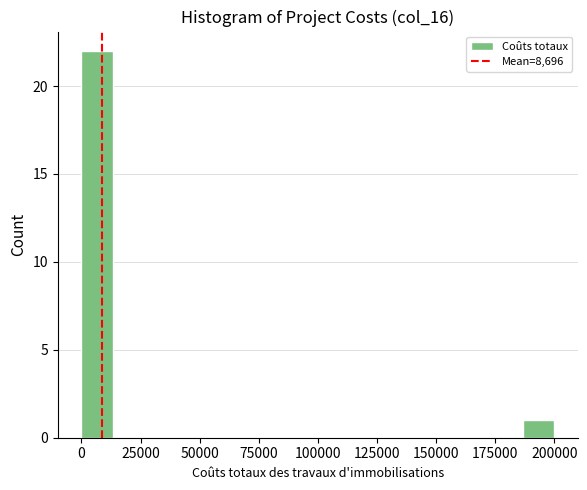

Around what value on the x-axis is the tallest bar? Give the approximate position of its centre, as read against the axis.

5000